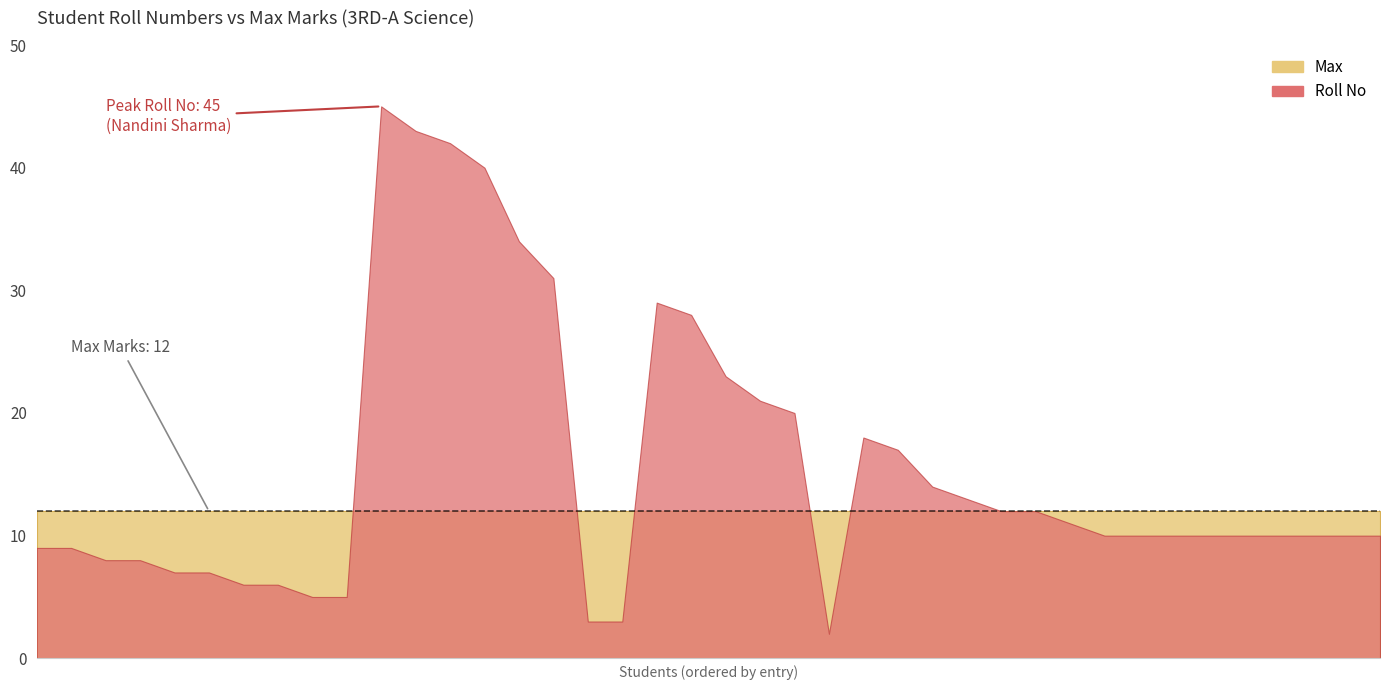

Reading left to right, transcribe all the data shown in this chart.

Roll No: Mohit Rao=9	ARADHYA=9	Lakshya Kumar=8	Arushi Rana=8	Kavita=7	Harshit Sharma=7	Arpit Thakur=6	Gunjan Bharti=6	Kartik Gautam=5	Ayush Thakur=5	Nandini Sharma=45	TANISH=43	Veronika=42	Vanshika Sharma=40	Shivangi=34	Arnav=31	Aniya=3	Anirudh Kaundal=3	Aarav=29	Ambika Sandhu=28	Vihaan=23	Tanvi=21	Suraj Kumar=20	Ajay Kumar=2	Shanvi Sharma=18	Sanvi Sen=17	Ridhima Kumari=14	Priyansh Sharma=13	NAINSI=12	PARISHA THAKUR=12	Ojas=11	Sanjog Kalia=10	Sachin Kashyap=10	SHAGUN AHITAN=10	ARNAV CHOUDHARY=10	Rohini Devi=10	Ridhima Devi=10	Kritik Thakur=10	Anjel=10	Mitali=10
Max: Mohit Rao=12	ARADHYA=12	Lakshya Kumar=12	Arushi Rana=12	Kavita=12	Harshit Sharma=12	Arpit Thakur=12	Gunjan Bharti=12	Kartik Gautam=12	Ayush Thakur=12	Nandini Sharma=12	TANISH=12	Veronika=12	Vanshika Sharma=12	Shivangi=12	Arnav=12	Aniya=12	Anirudh Kaundal=12	Aarav=12	Ambika Sandhu=12	Vihaan=12	Tanvi=12	Suraj Kumar=12	Ajay Kumar=12	Shanvi Sharma=12	Sanvi Sen=12	Ridhima Kumari=12	Priyansh Sharma=12	NAINSI=12	PARISHA THAKUR=12	Ojas=12	Sanjog Kalia=12	Sachin Kashyap=12	SHAGUN AHITAN=12	ARNAV CHOUDHARY=12	Rohini Devi=12	Ridhima Devi=12	Kritik Thakur=12	Anjel=12	Mitali=12